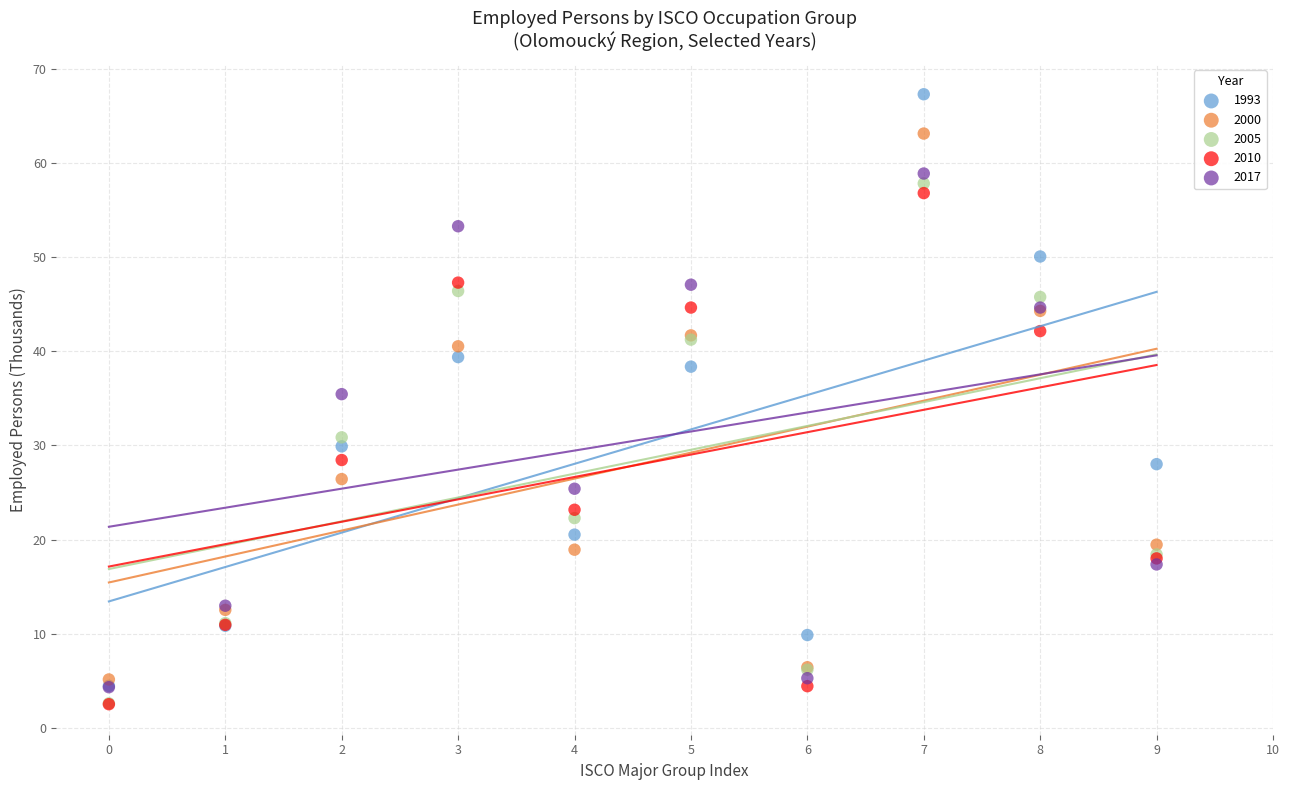

In the 2000 series, what Y value is closest to 34?

40.5